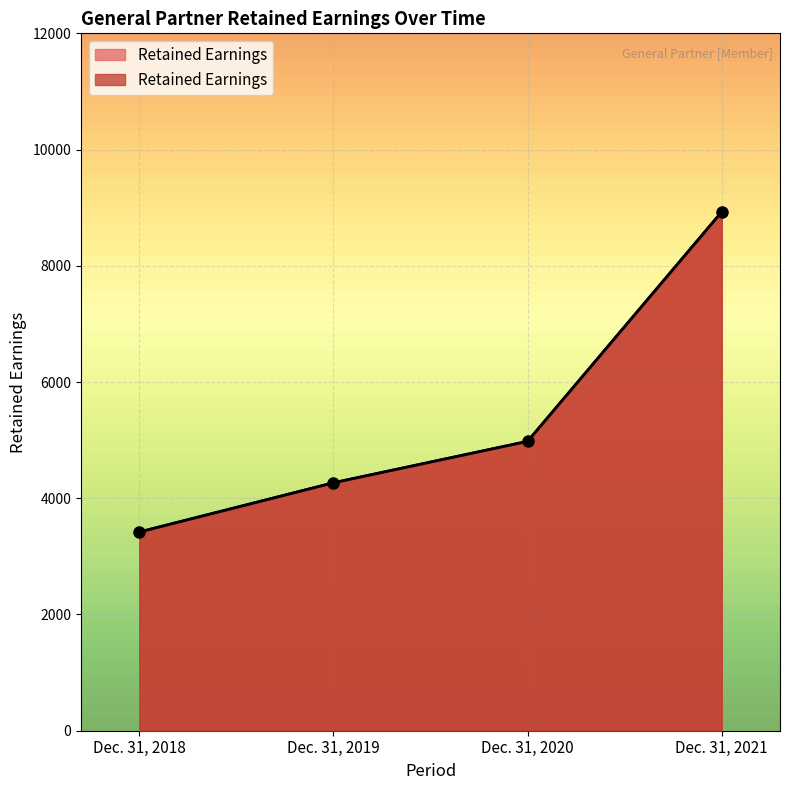

The value at Dec. 31, 2018 is 5105. True or false?

False